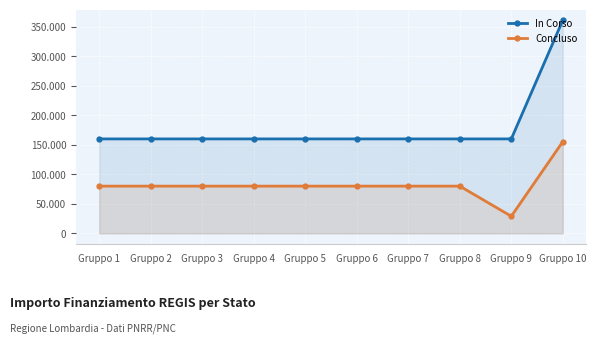

In Concluso, how many points are lower than both neighbors (excluding endpoints)?

1